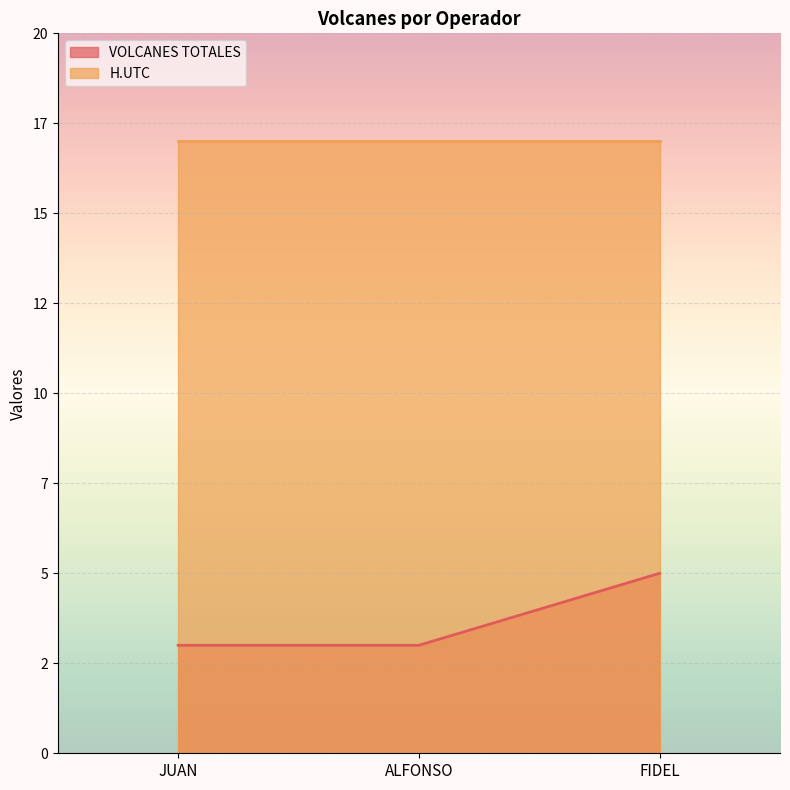

The chart shows a value of 5 at FIDEL. True or false?

True